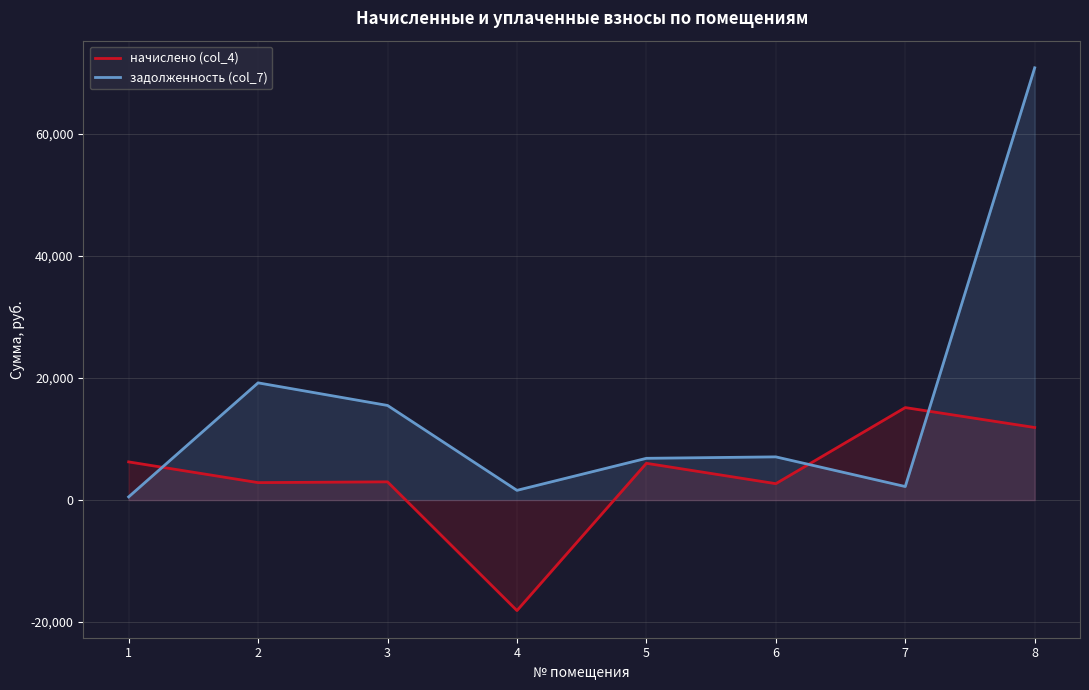

True or false: начислено (col_4) and задолженность (col_7) intersect in this chart.

True